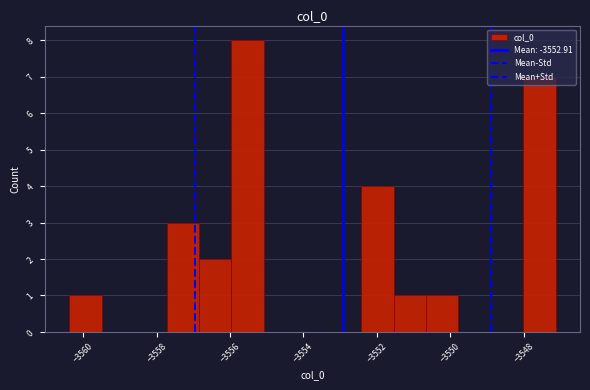

Which range on the x-axis has the tallest bar?

-3556.0 to -3555.0